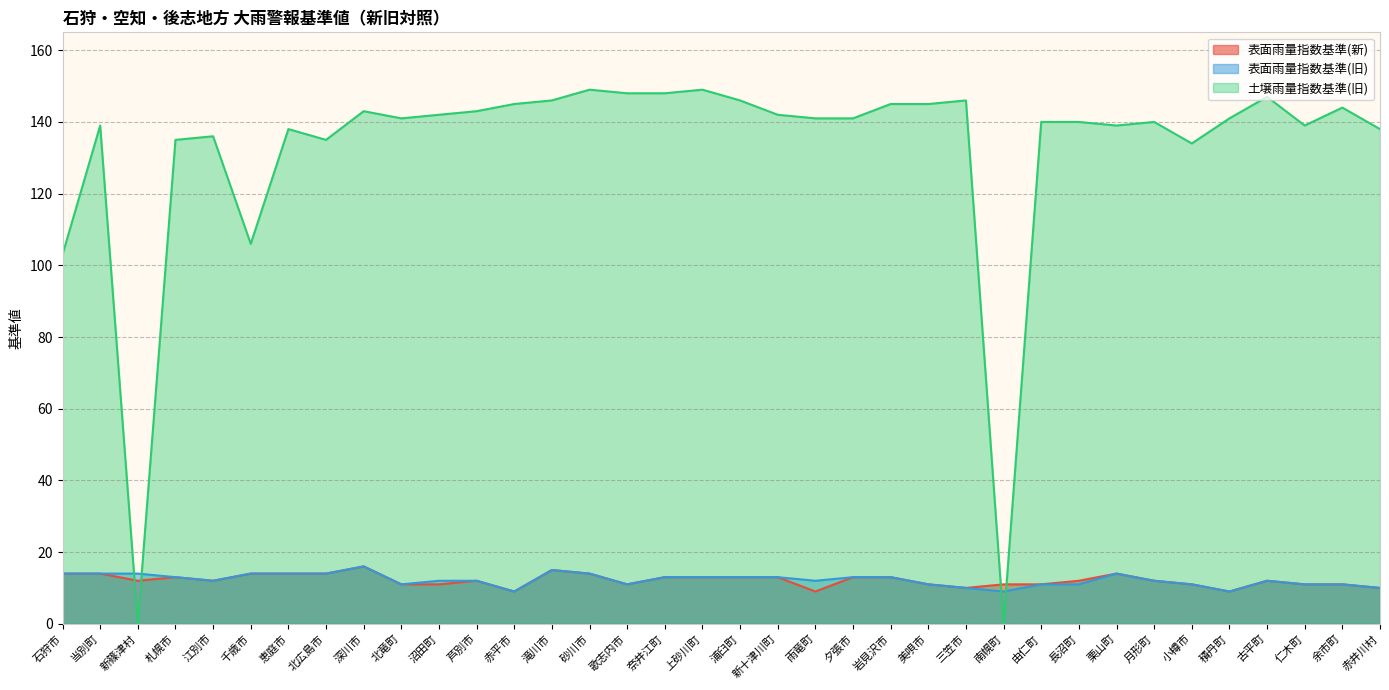

How many lines are shown in the chart?

3